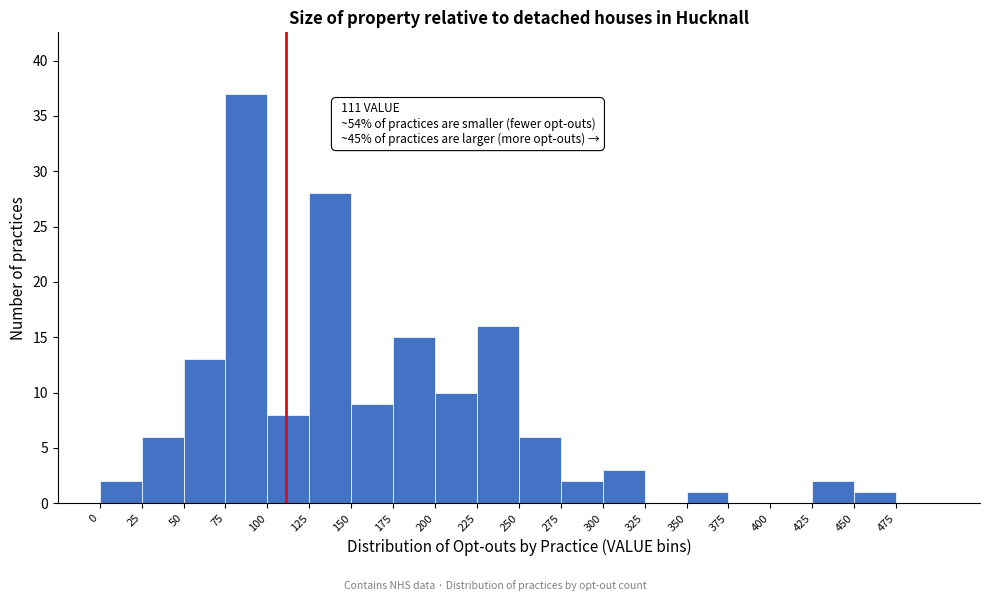

Which range on the x-axis has the tallest bar?

75 to 100